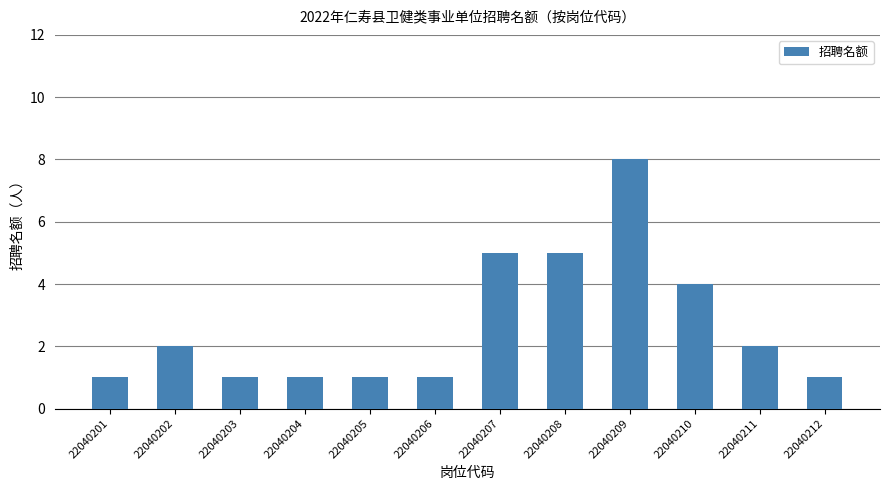

Reading right to left, extract all data points from this chart.

22040212=1	22040211=2	22040210=4	22040209=8	22040208=5	22040207=5	22040206=1	22040205=1	22040204=1	22040203=1	22040202=2	22040201=1